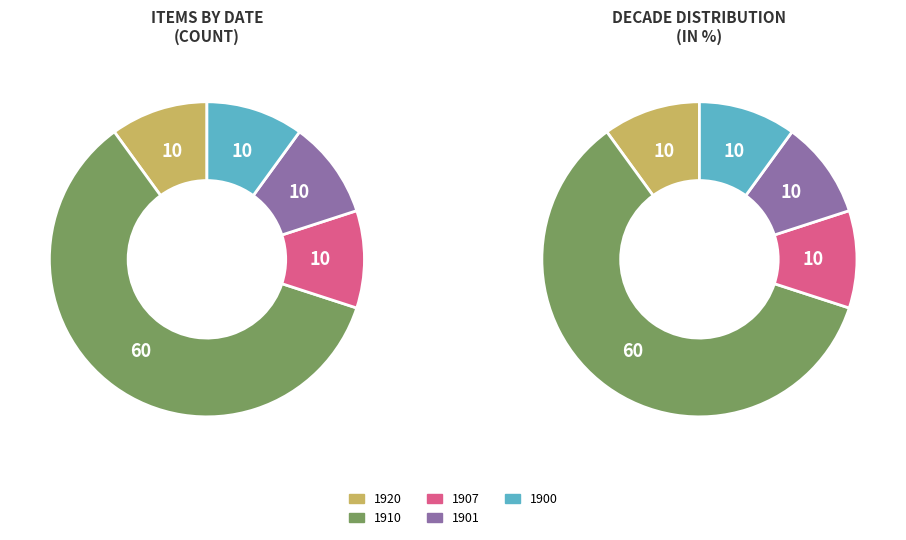

What percentage is the 1907 slice, to the nearest percent?

10%